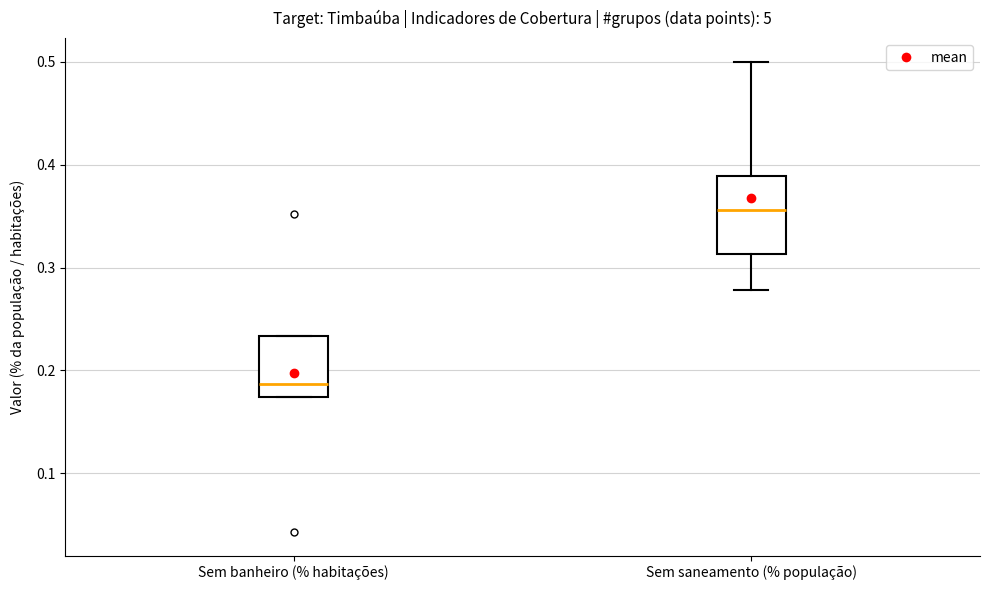

Comparing the boxes themselves (not the whiskers), which one is the tallest?

Sem saneamento (% população)